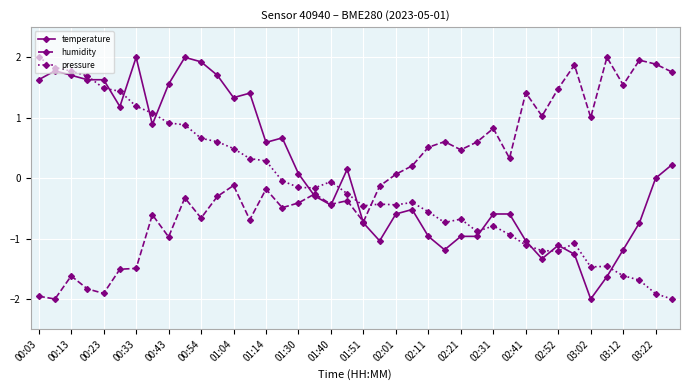

What is the maximum value for pressure?

2.0